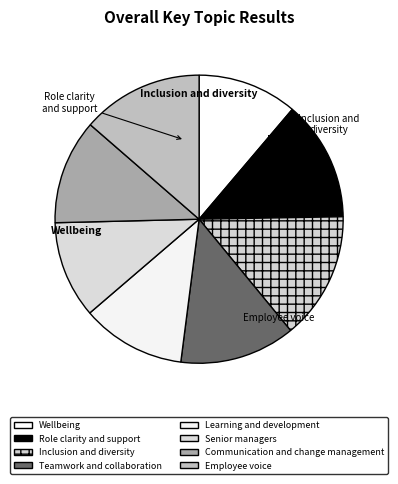

Is it true that Learning and development is 1% of the pie?

False